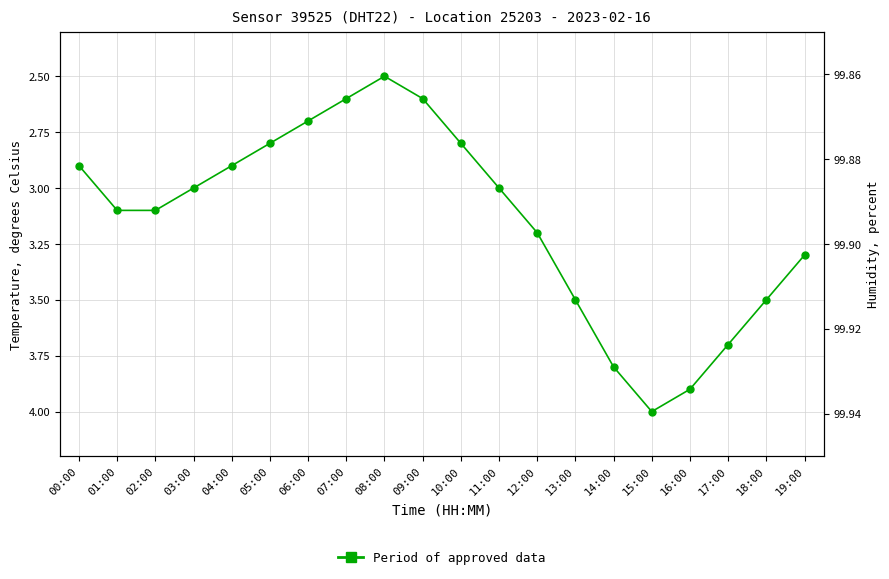

Is it true that the value at 05:00 is 1.6?

False